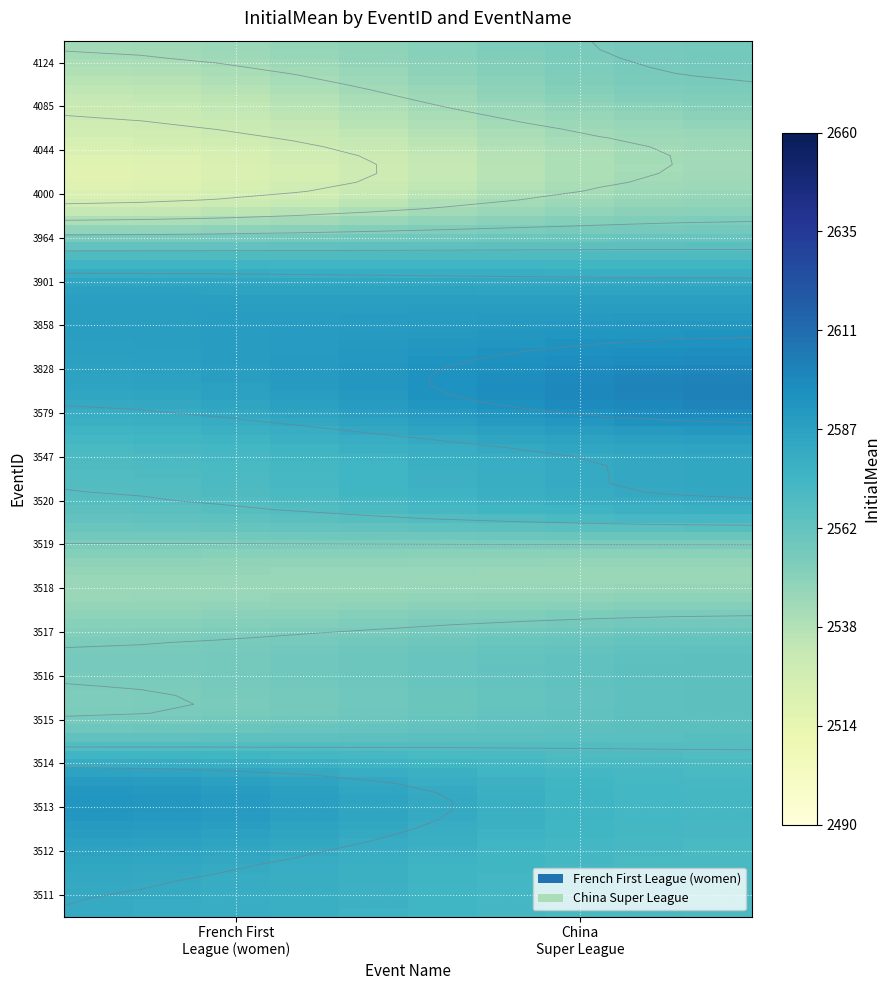

The value of French First League (women) at 3517 is 3639. True or false?

False